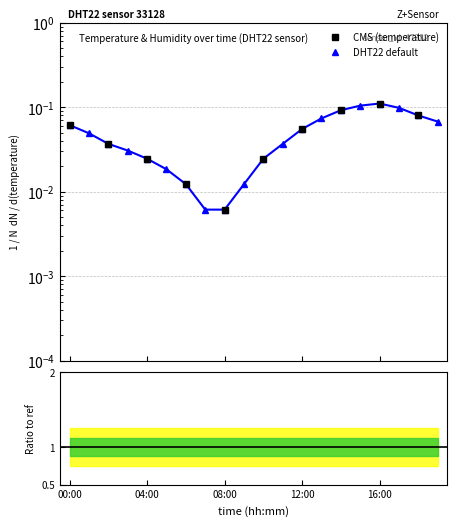

At which category does the chart reach its minimum across all series?

07:00